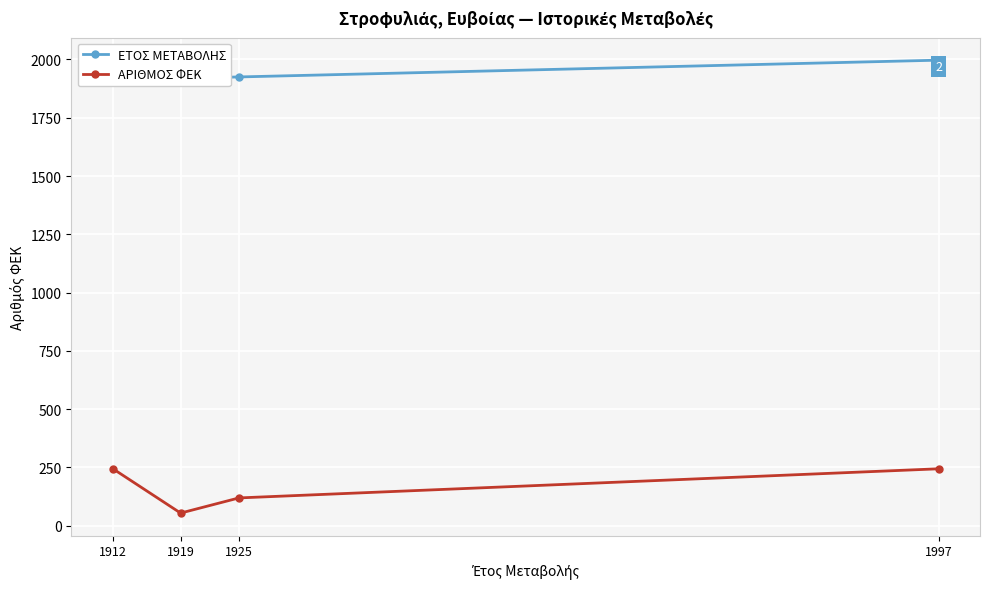

Count the number of data series in this chart.

2